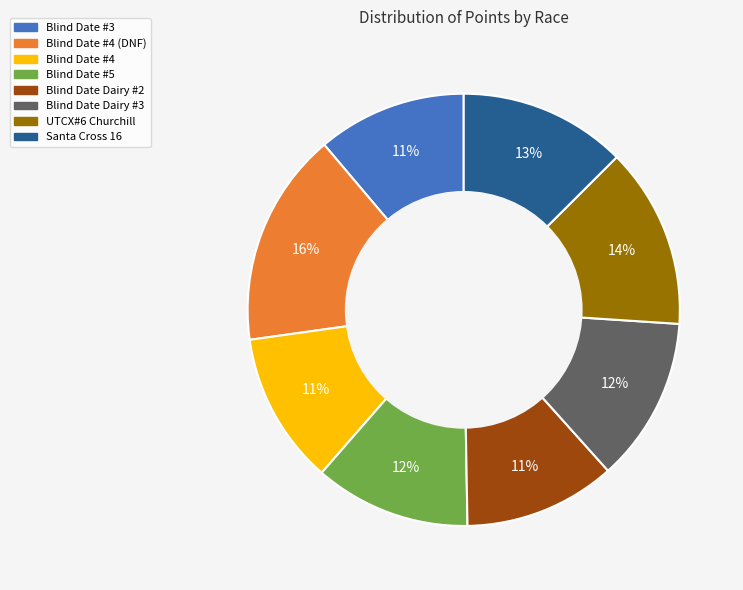

Does UTCX#6 Churchill represent more than half of the total?

No